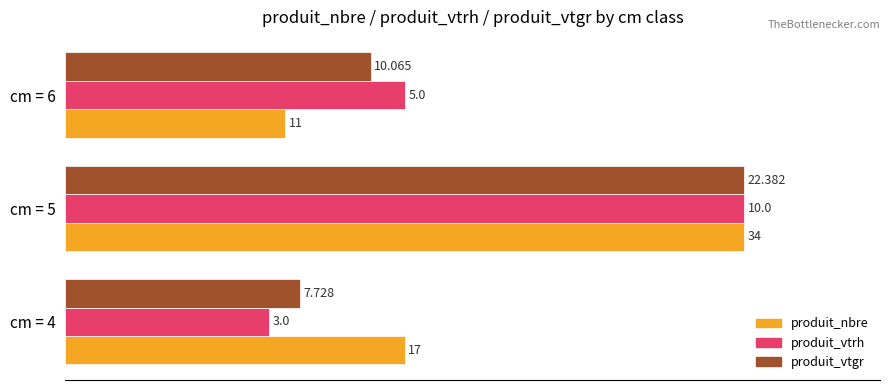

What are all the series names shown in the legend?

produit_nbre, produit_vtrh, produit_vtgr